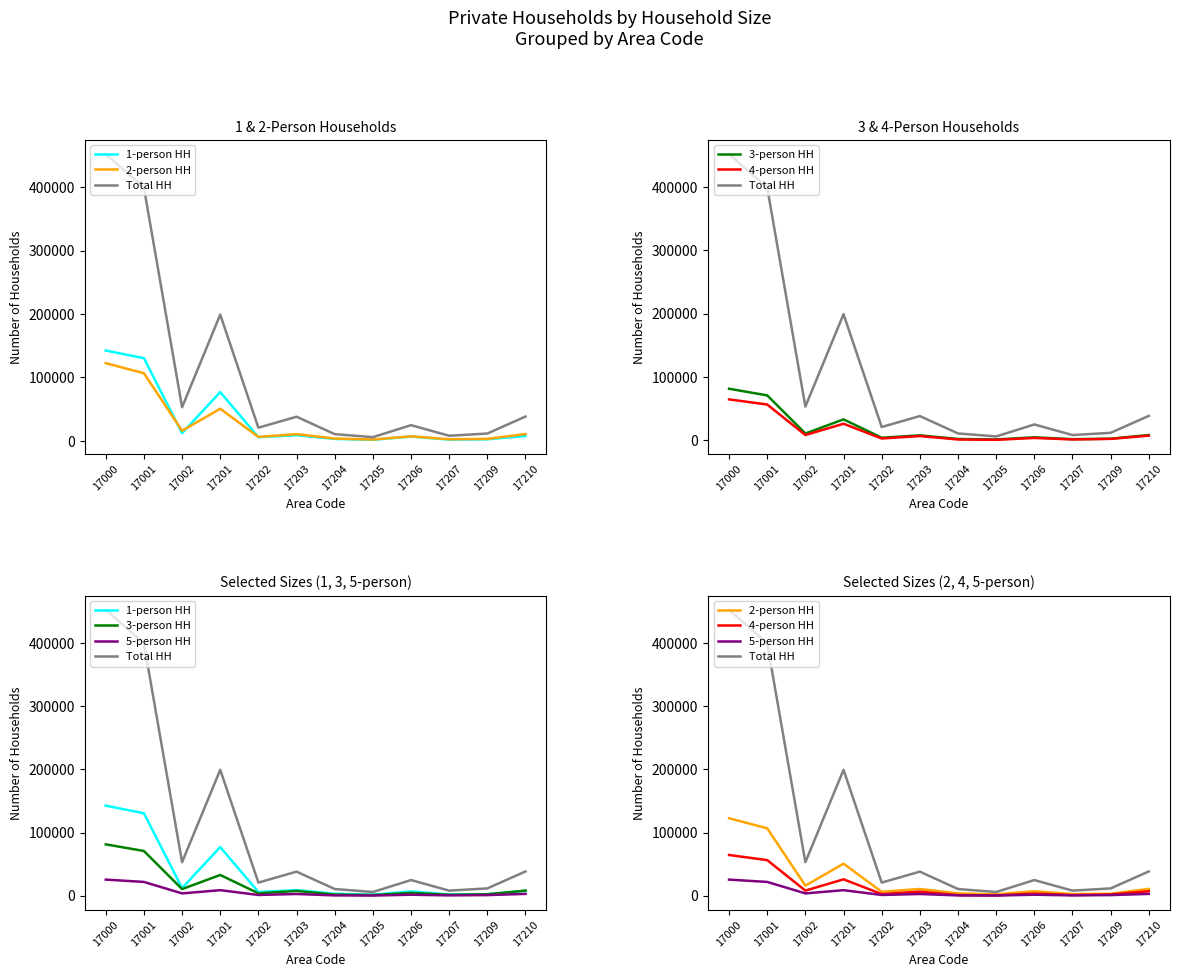

Rank the series by their maximum value, from lowest to highest.

5-person HH, 4-person HH, 3-person HH, 2-person HH, 1-person HH, Total HH